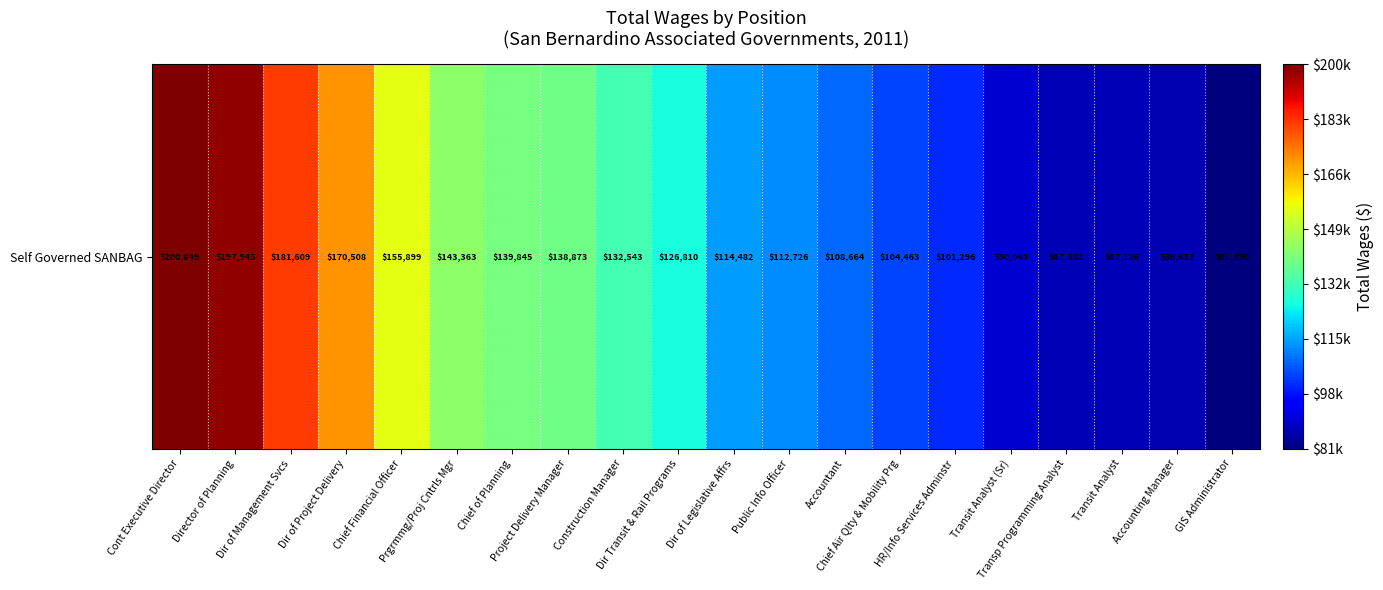

What is the average value?

128082